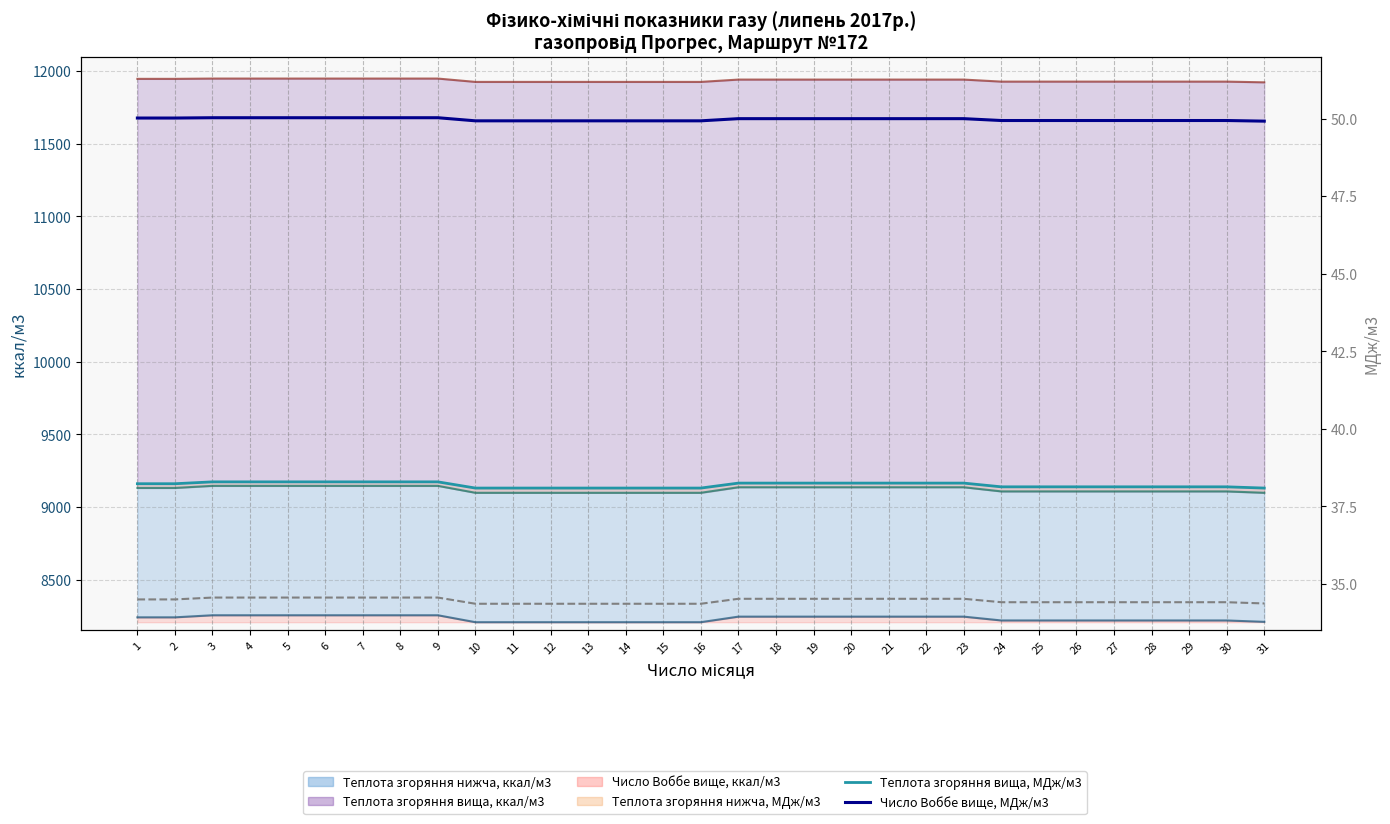

True or false: Число Воббе вище, МДж/м3 has more than 2 points higher than both neighbors.

False